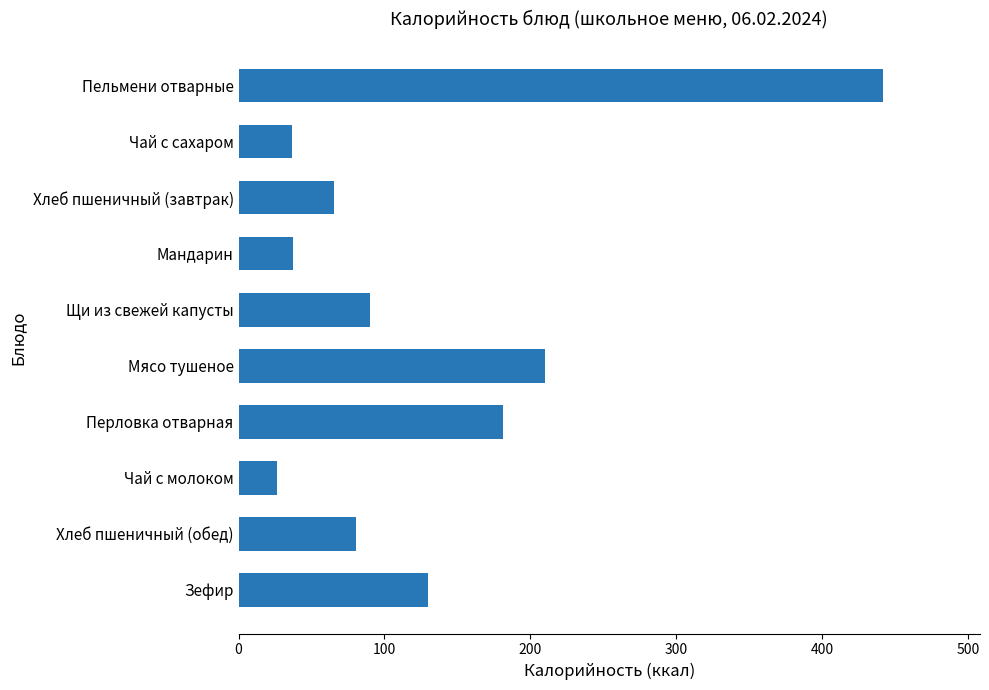

At which category does the chart reach its minimum across all series?

Чай с молоком